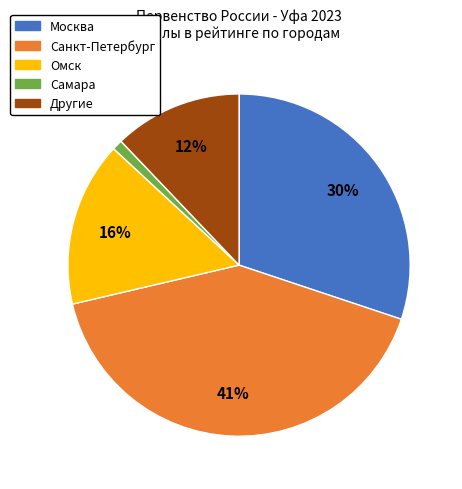

To the nearest percent, what is the average slice percentage?

20%